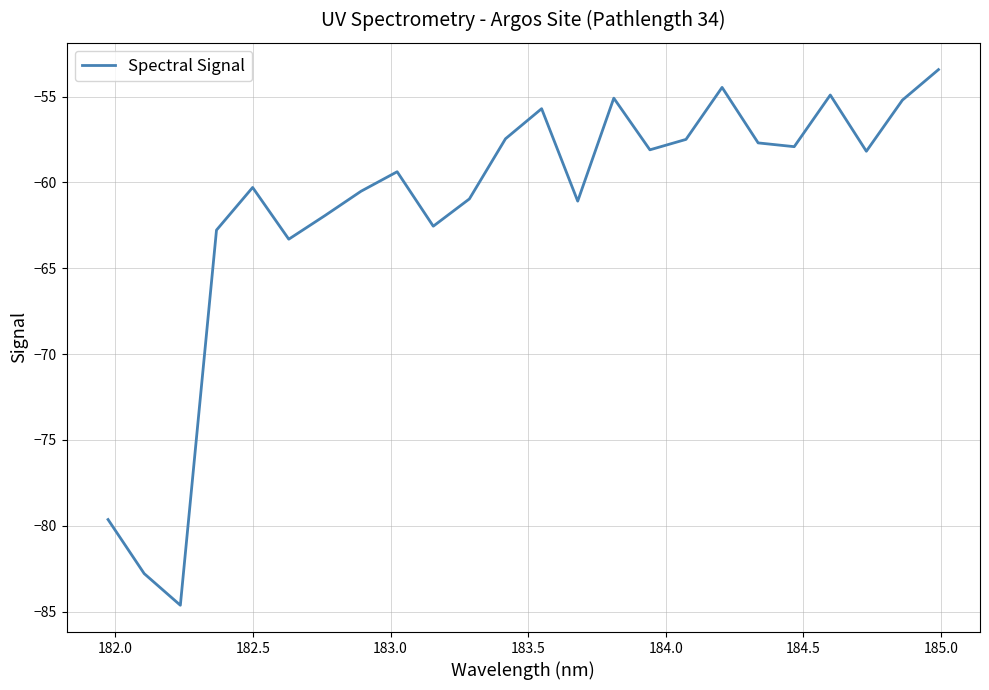

What is the difference between the maximum and minimum values?

31.2